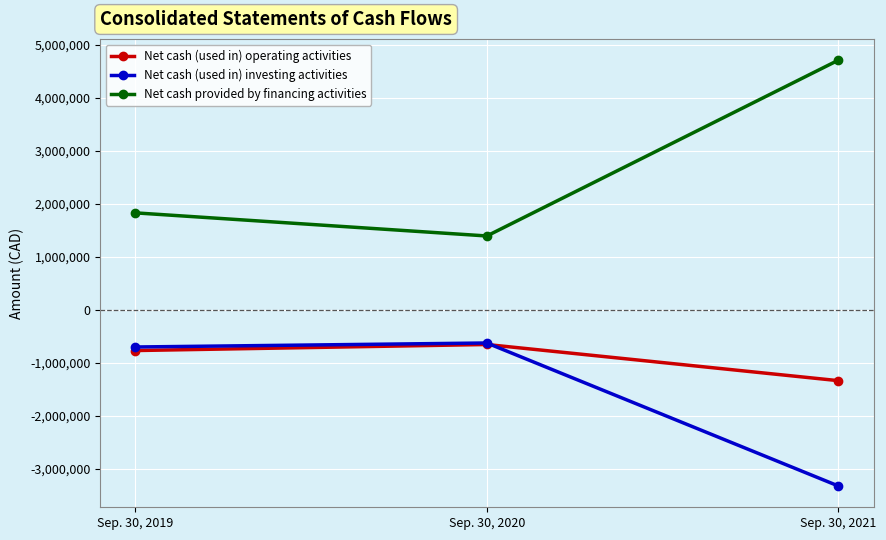

Which series has the largest total across all categories?

Net cash provided by financing activities